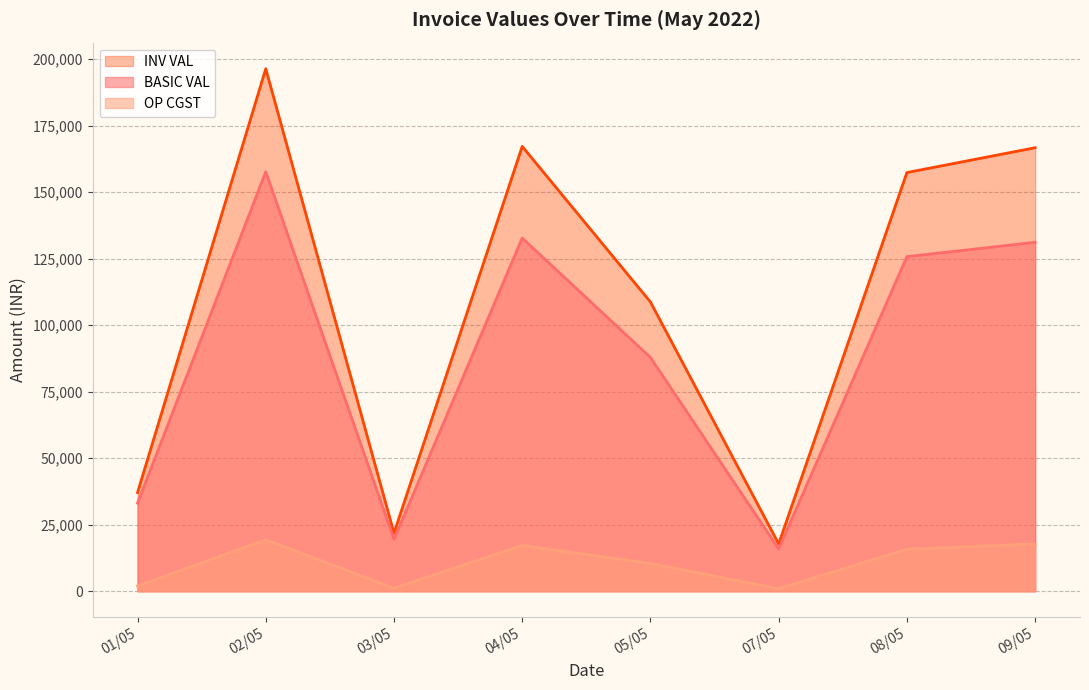

True or false: INV VAL has more than 2 points higher than both neighbors.

False